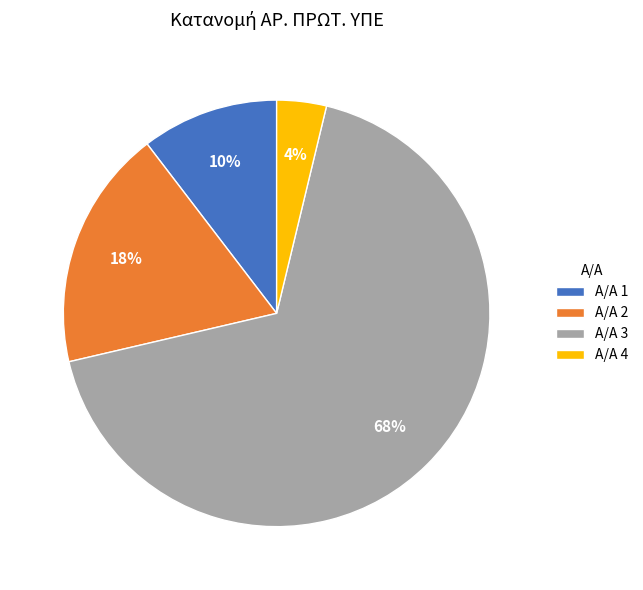

To the nearest percent, what portion does Α/Α 1 represent?

10%